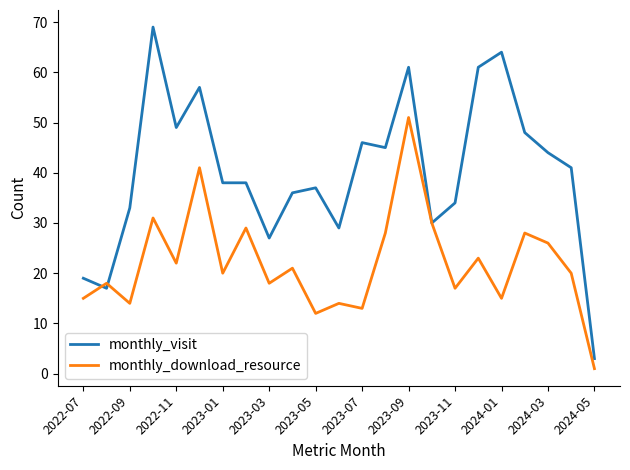

List the series in order of their peak value, highest first.

monthly_visit, monthly_download_resource